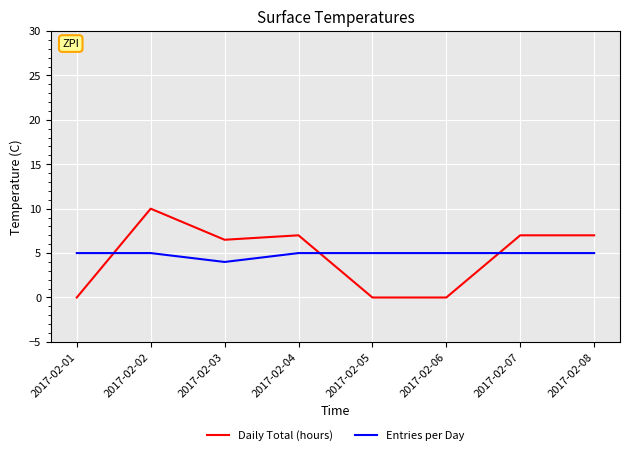

What is the total value across all series at 2017-02-03?

10.5